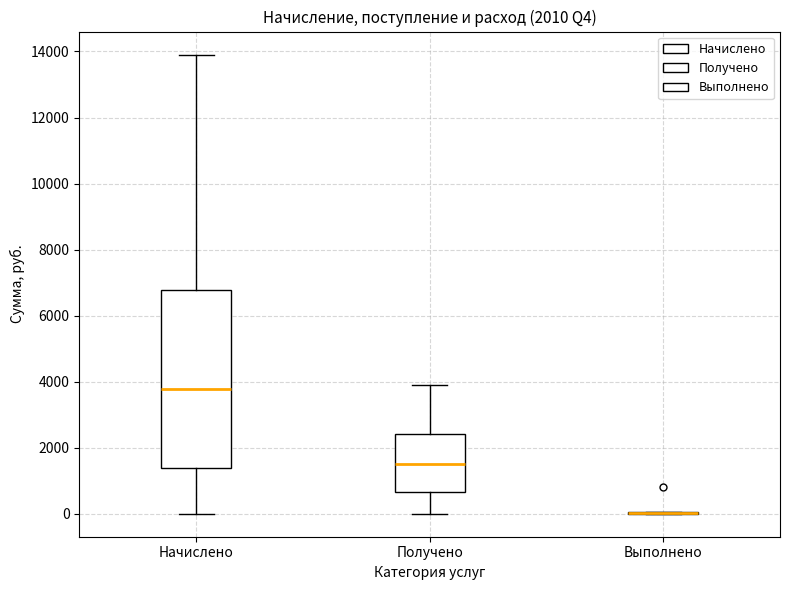

Reading left to right, transcribe this box plot: for each box, give where its median line is, the range the box spans, and where its two whiskers end, as read against the y-axis. The values are not printed on the chart, so give them approximately, as read against the axis.

Начислено: median 3800, box 1400 to 6800, whiskers 0 to 14000
Получено: median 1600, box 600 to 2400, whiskers 0 to 4000
Выполнено: box collapsed to a line at 0, whiskers 0 to 0